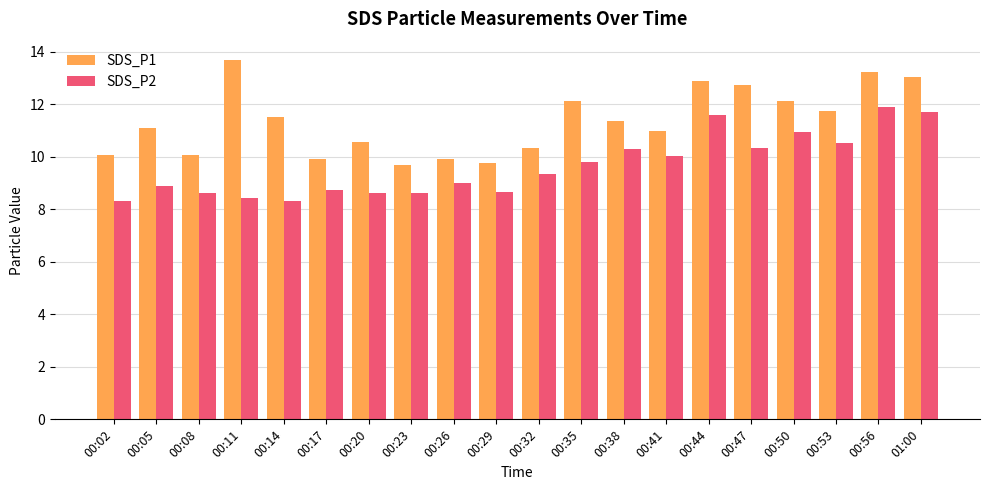

What is the difference between the maximum and minimum values in the SDS_P1 series?

4.0